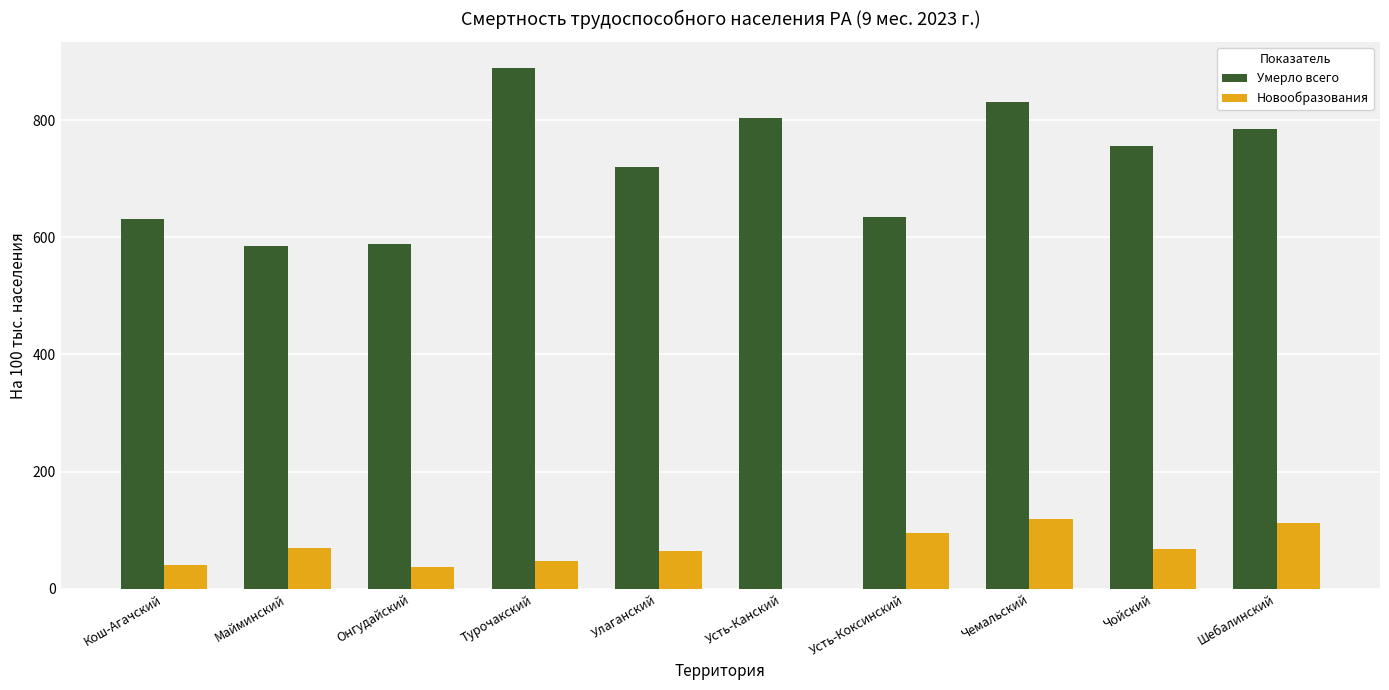

Does the chart contain stacked bars?

No